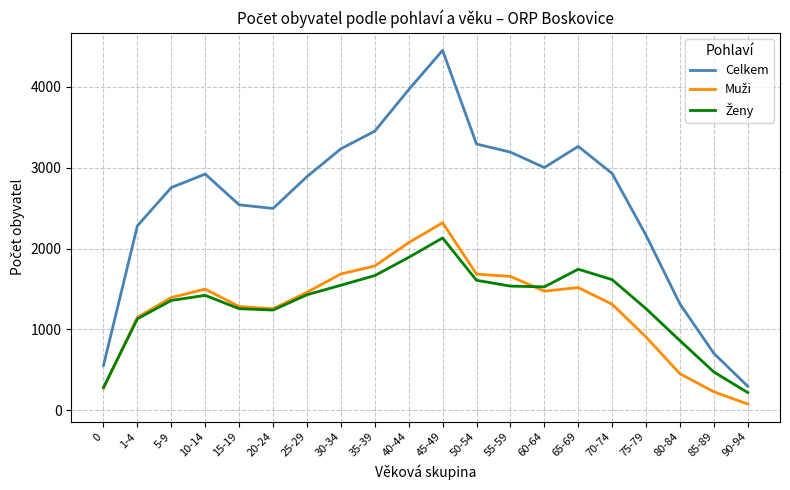

The value of Celkem at 1-4 is 2282. True or false?

True